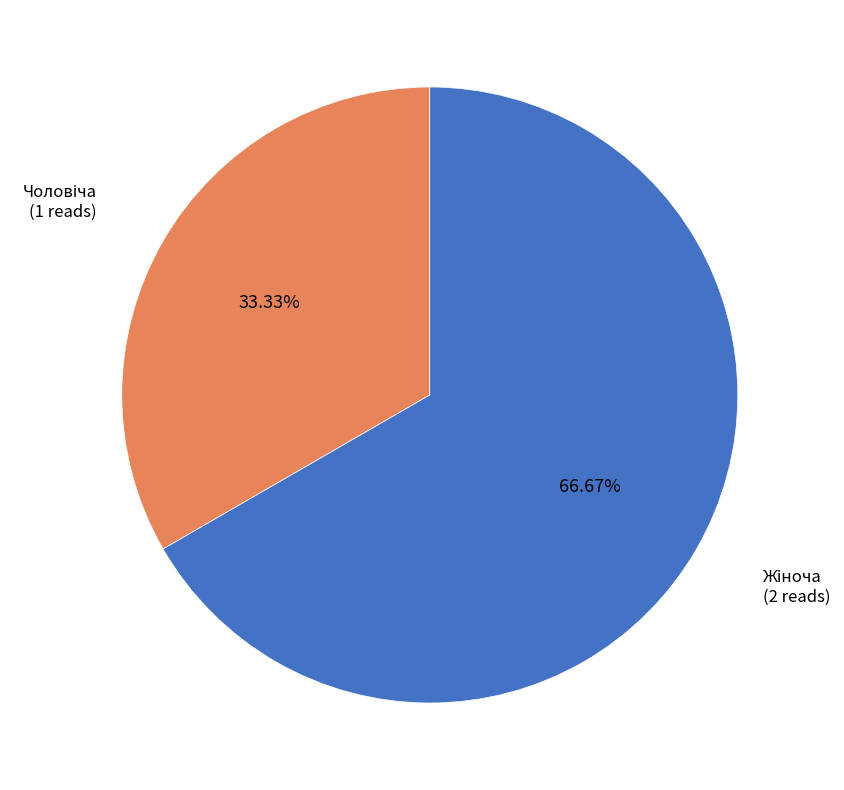

Is there a majority slice in this chart?

Yes